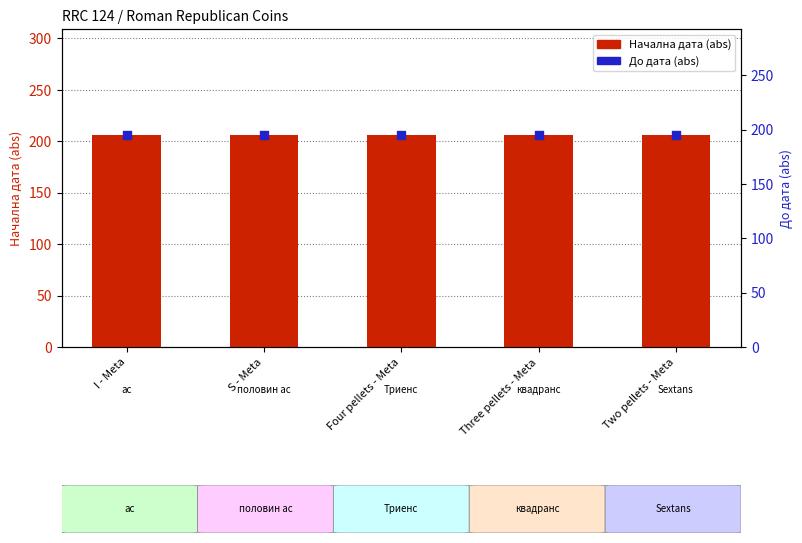

What are all the series names shown in the legend?

Начална дата, До дата